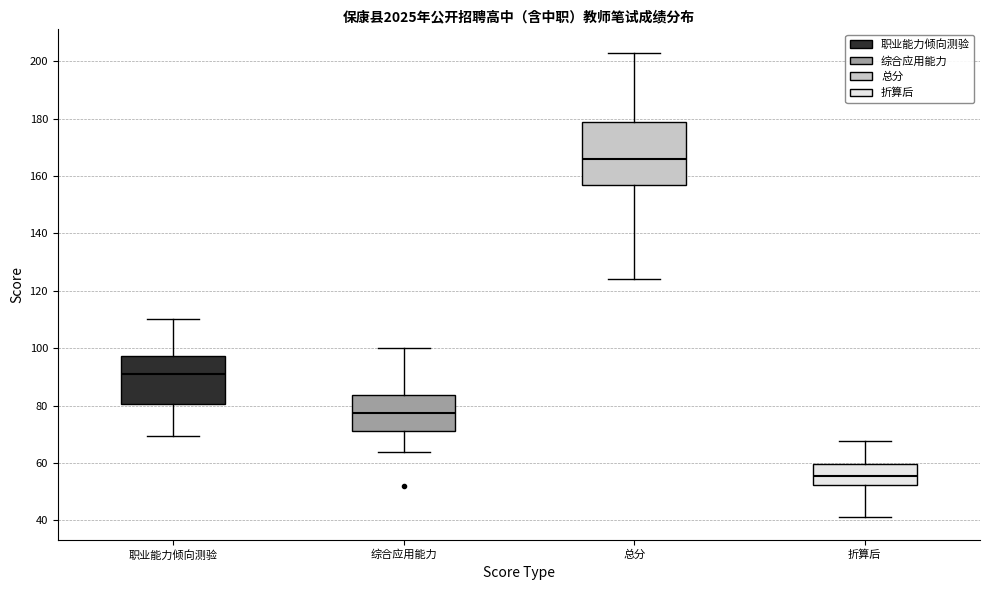

Which box has the lowest median line?

折算后